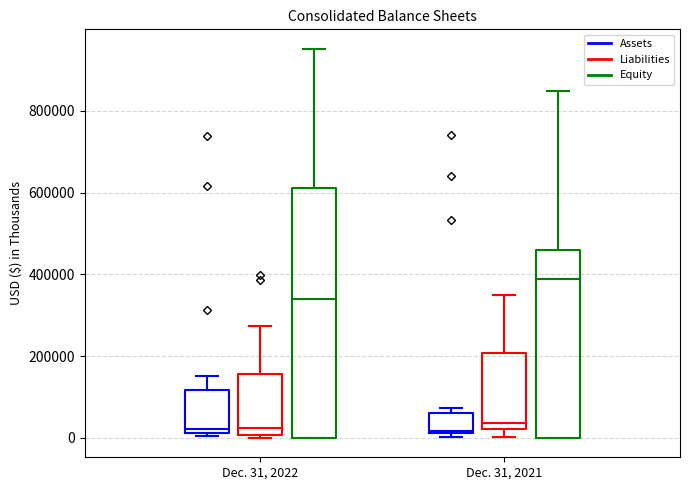

Where does the lower whisker of the box for Dec. 31, 2021 (Liabilities) end on the y-axis? The values are not printed on the chart, so give them approximately, as read against the axis.

0